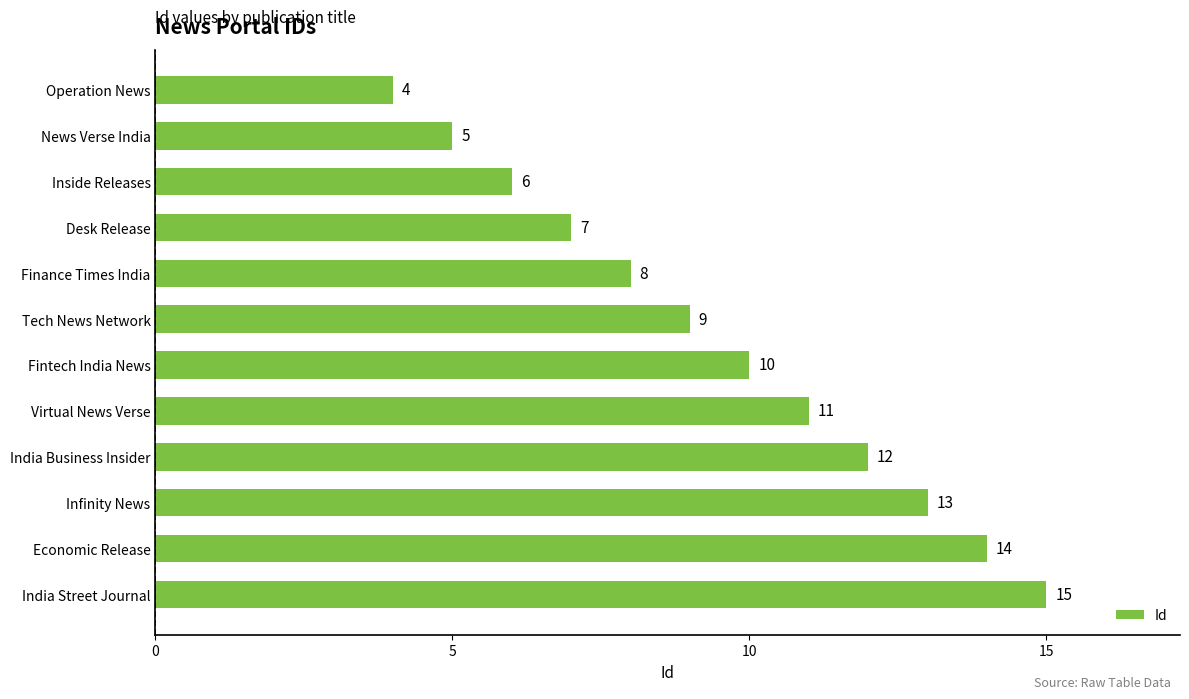

What position from the top is News Verse India?

2